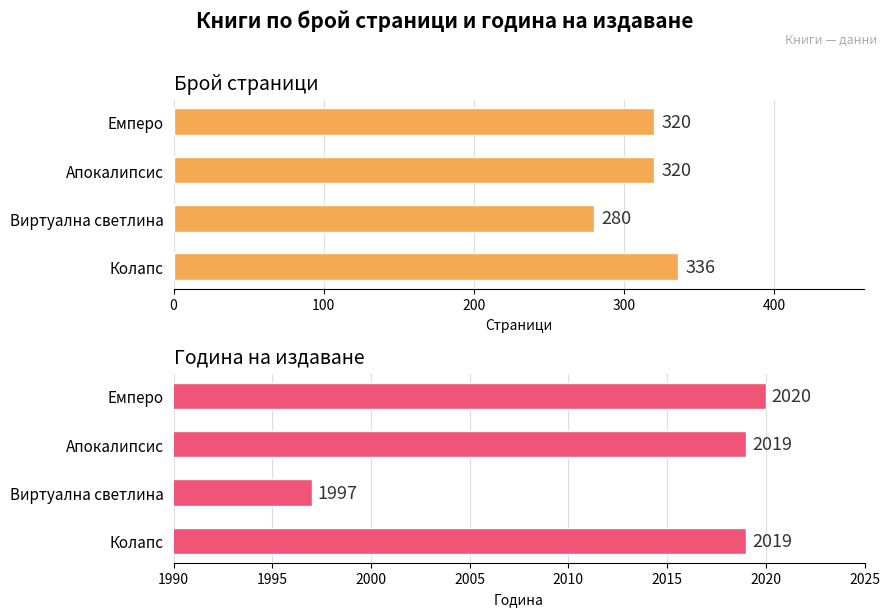

The value of pageCount at Колапс is 336. True or false?

True